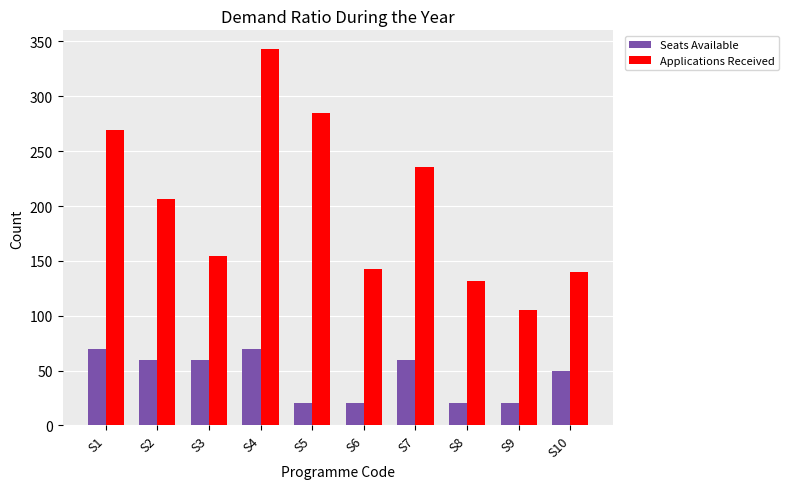

Which series has the widest spread of values?

Applications Received